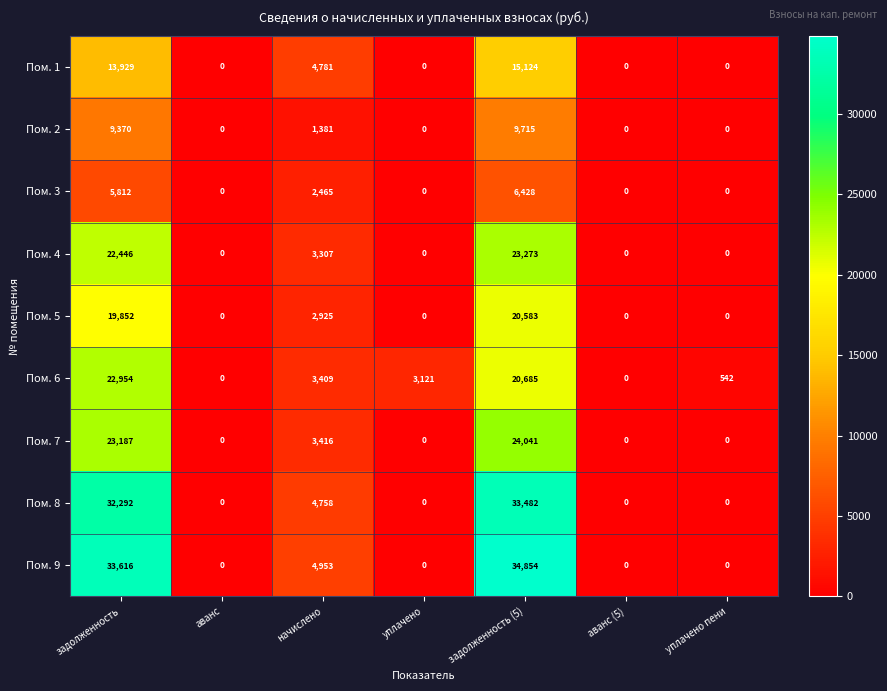

What is the difference between the maximum and second lowest values in the Пом. 2 series?

9715